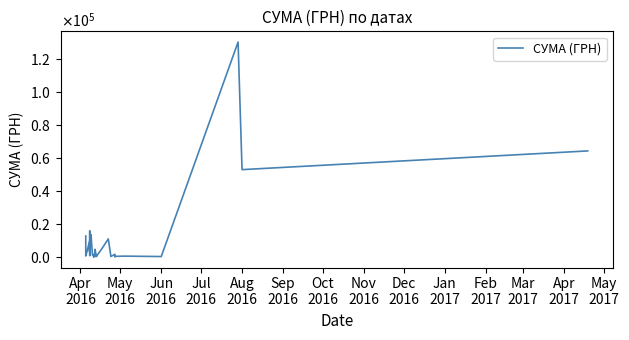

What is the smallest value displayed?

22.5